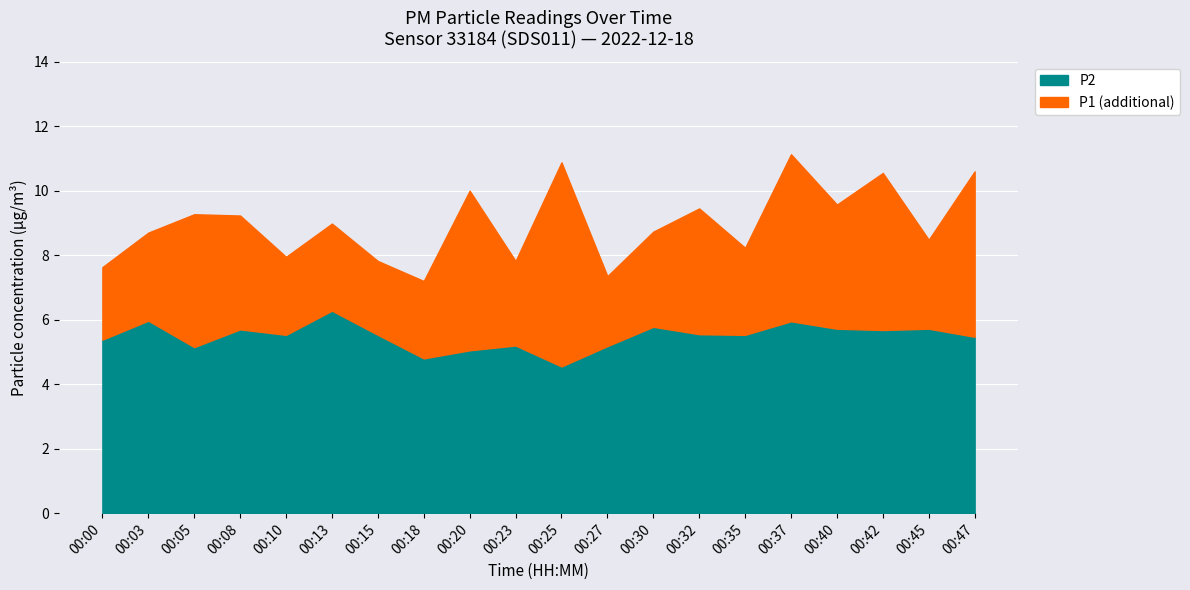

List the series in order of their overall mean, lowest first.

P2, P1